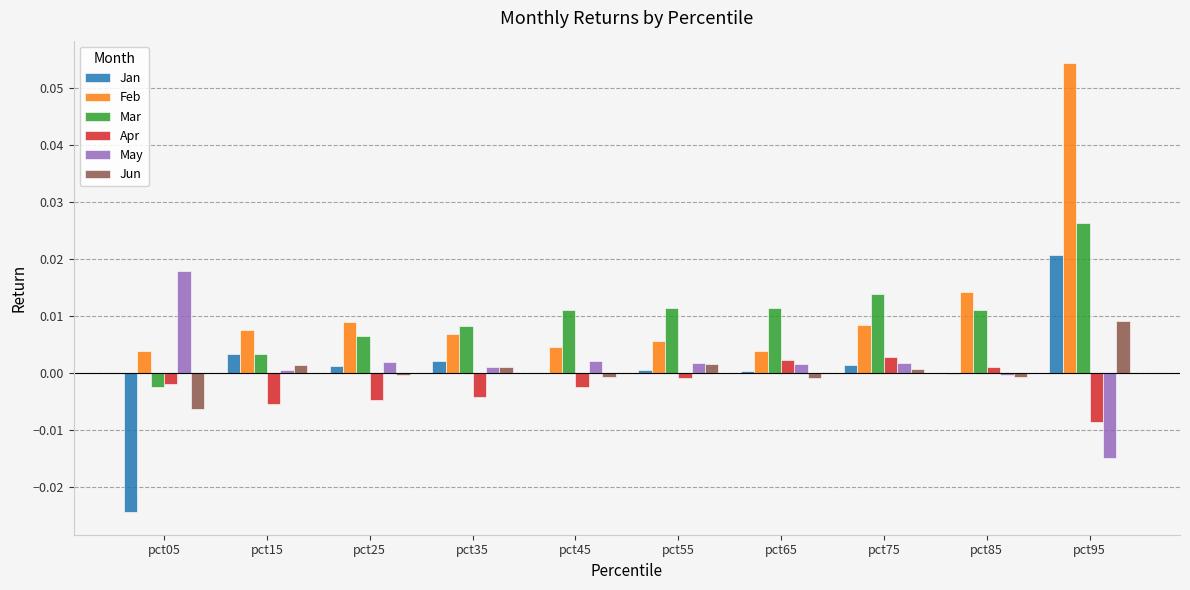

The Jun series shows 0.0 at pct95. True or false?

True